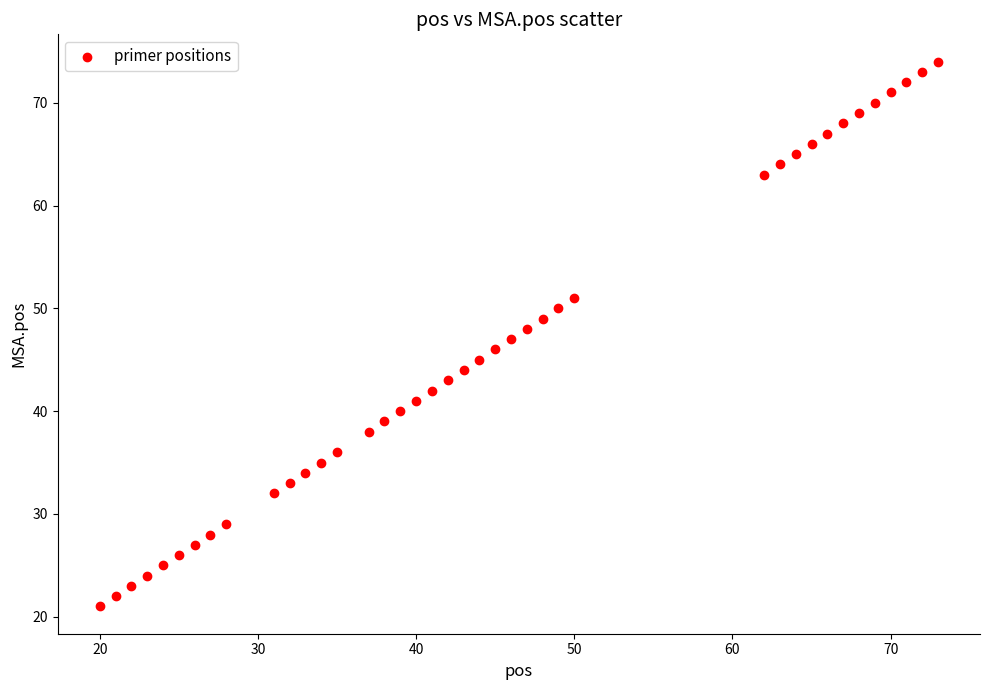

What is the range of X values (max minus min)?

53